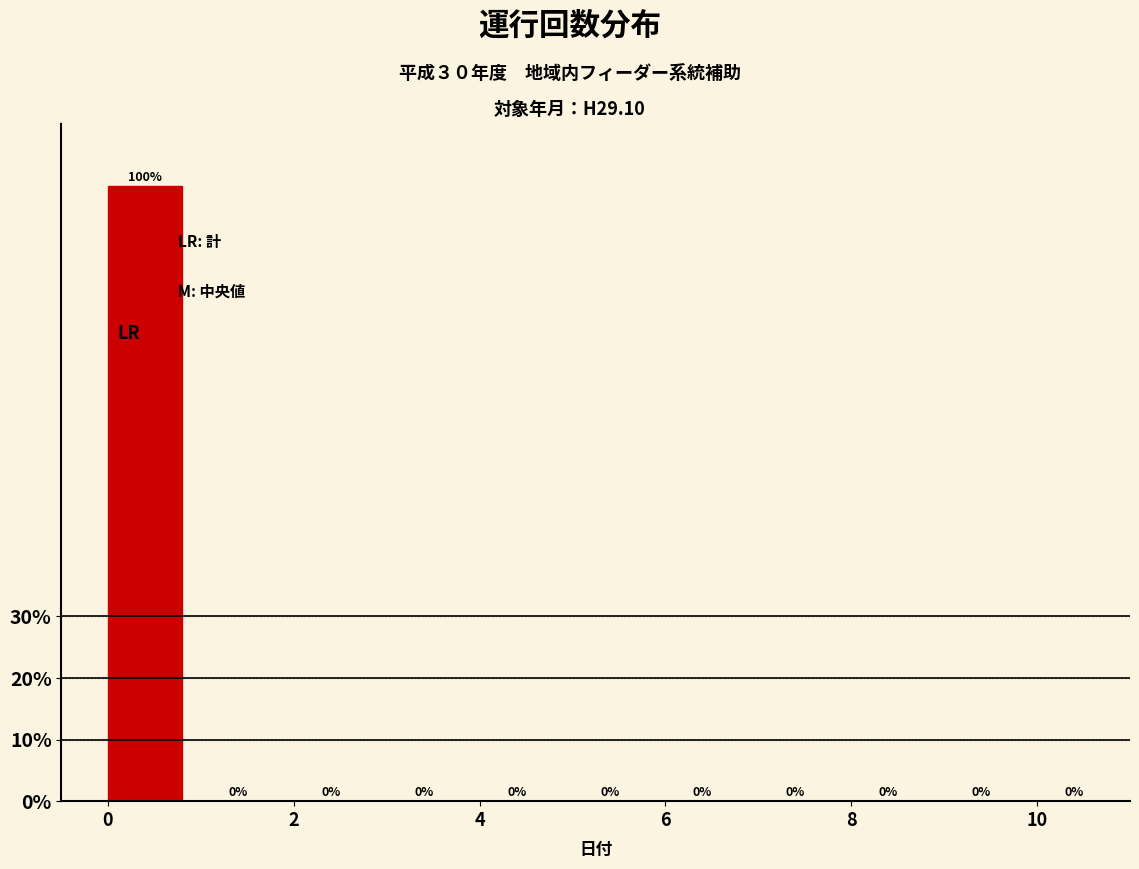

What is the height of the bar covering 0 to 1 on the x-axis?

100